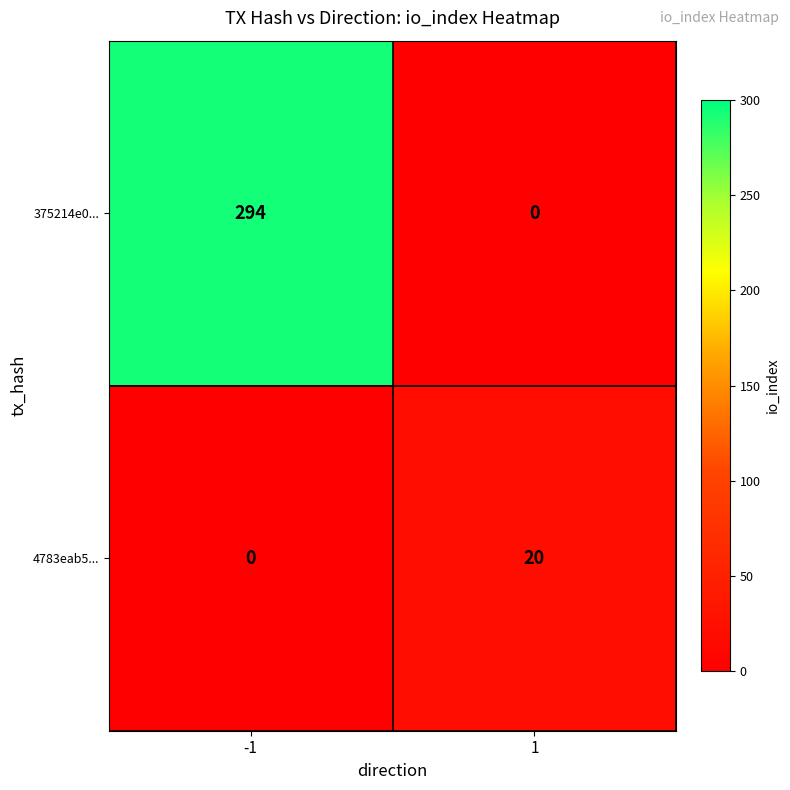

How many data points in 375214e0... are less than 294?

1